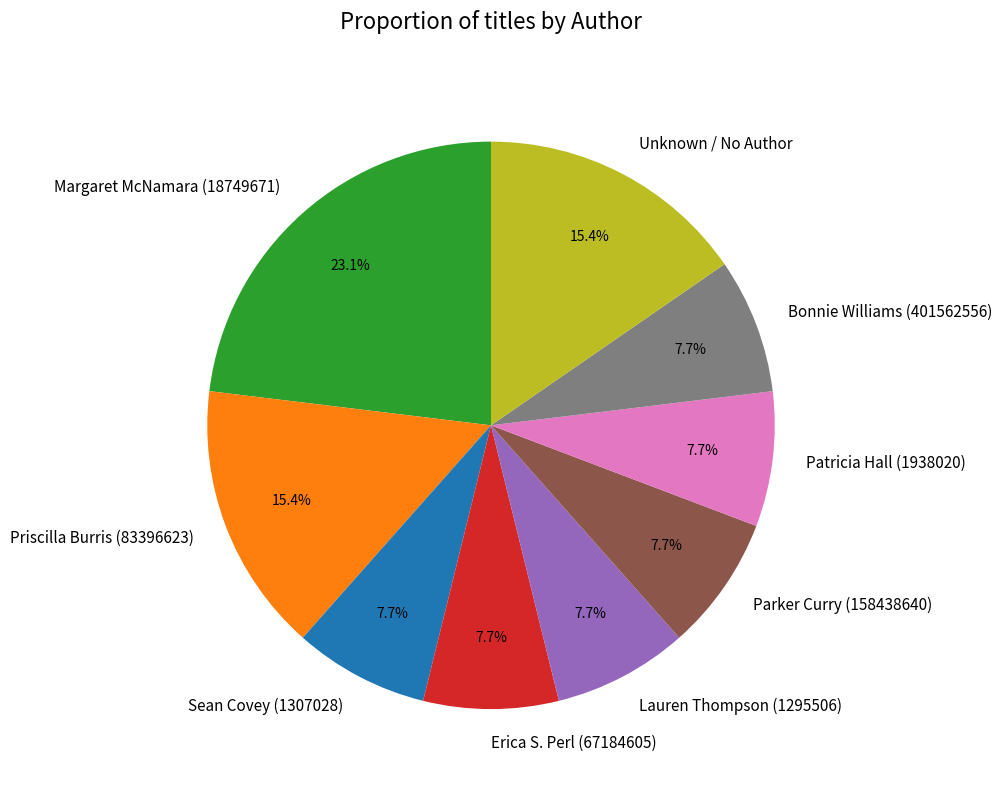

Which category has the biggest portion of the pie?

Margaret McNamara (18749671)